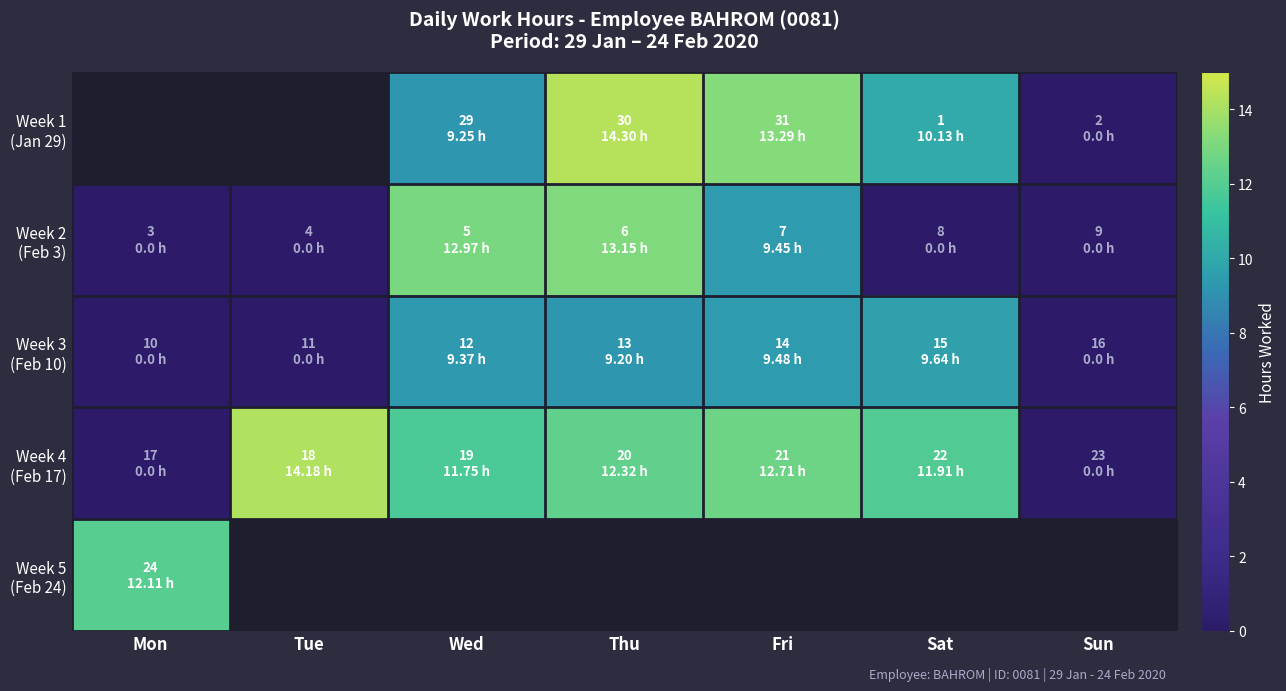

Rank the series by their average value, from highest to lowest.

Week 4 (Feb 17), Week 5 (Feb 24), Week 3 (Feb 10), Week 1 (Jan 29), Week 2 (Feb 3)